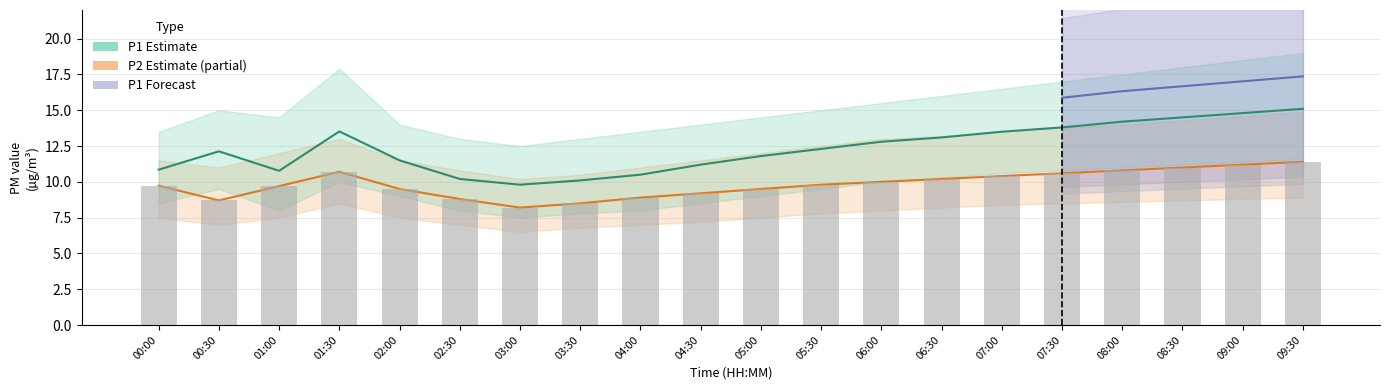

Which label corresponds to the largest value in the chart?

09:30